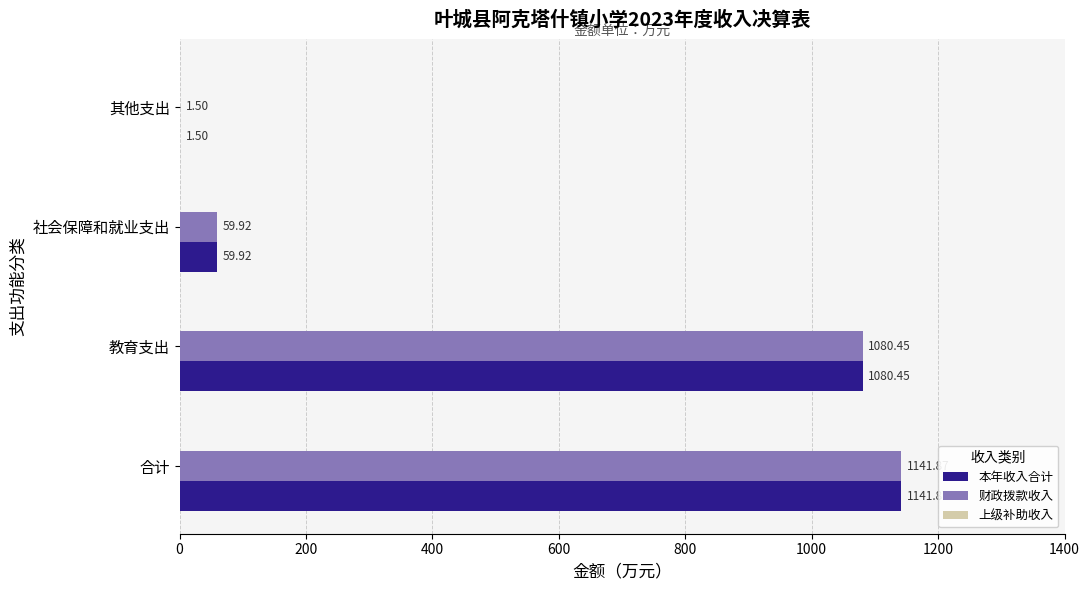

At which label is 本年收入合计 closest to 571?

教育支出